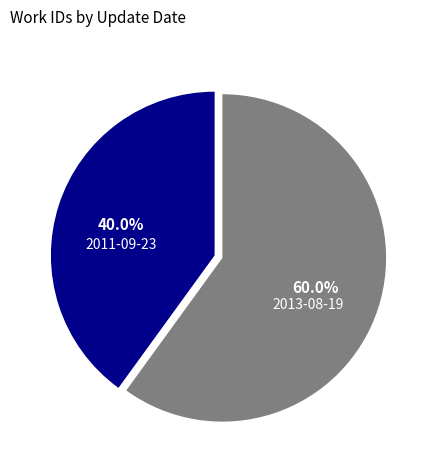

Which slice is the largest?

2013-08-19